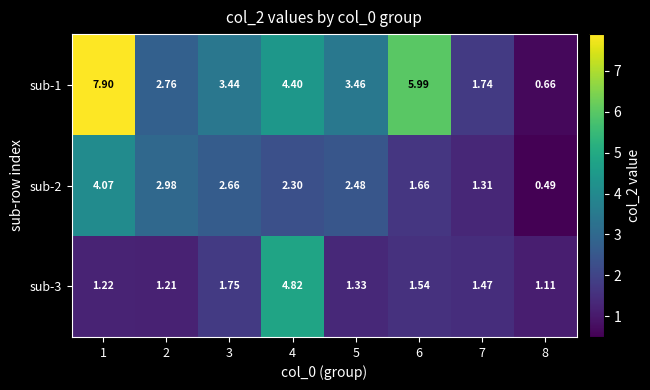

Between 3 and 5, which series saw the biggest shift?

sub-3